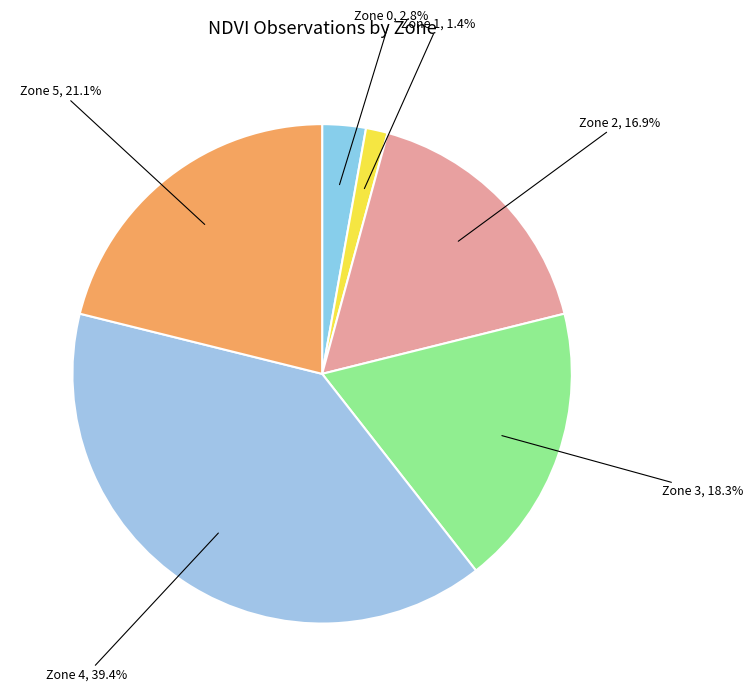

Is Zone 3 the majority of the pie?

No